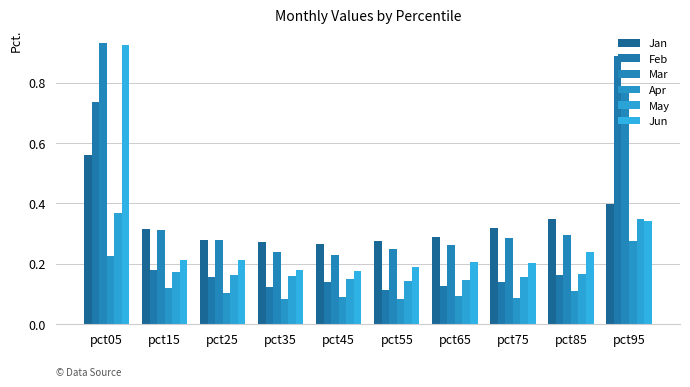

Between pct15 and pct25, which series saw the biggest shift?

Jan